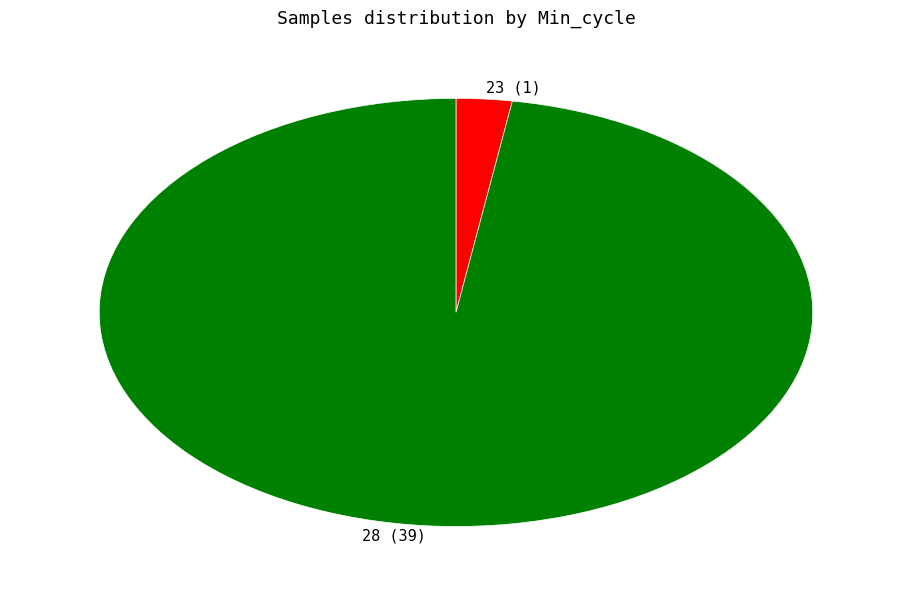

Does 28 (39) account for over 50% of the chart?

Yes